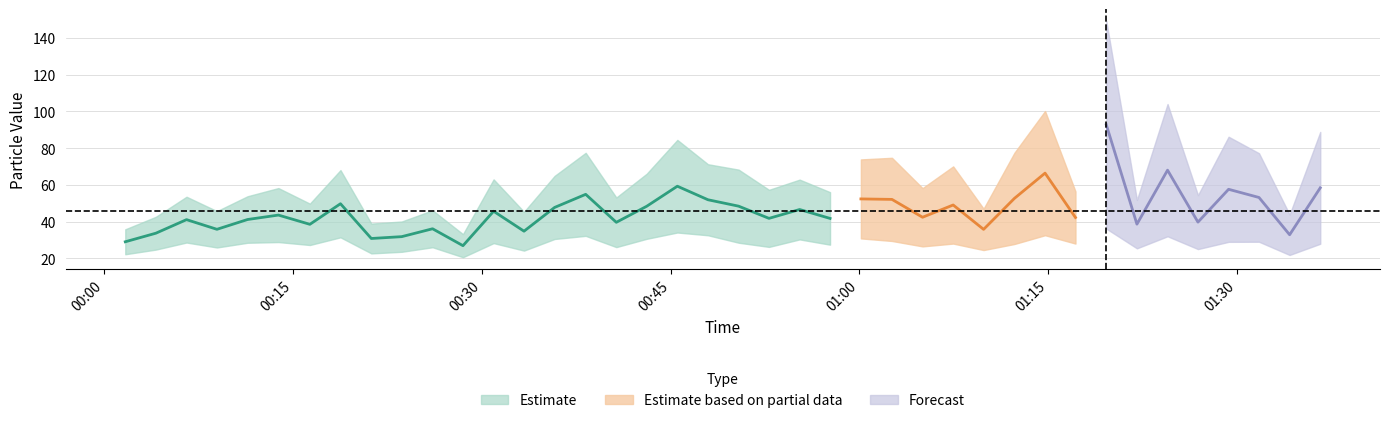

What is the approximate value of SDS_P1 at 2023/02/06 01:09:52?

47.1